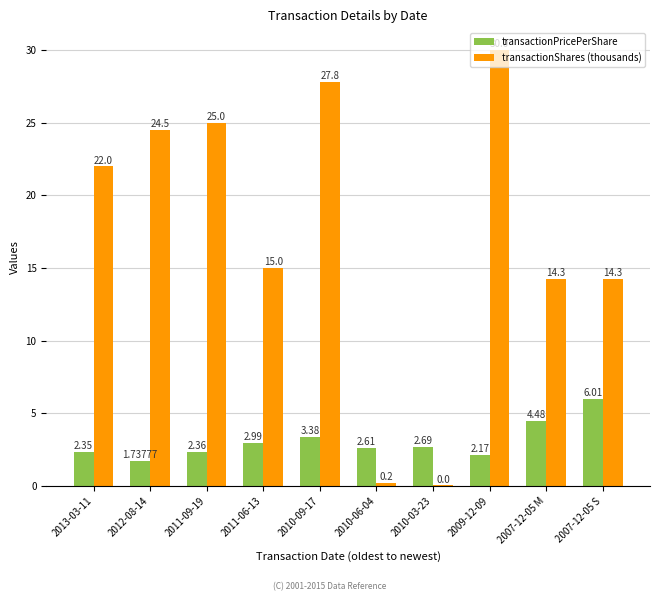

How many categories are shown in the chart?

10